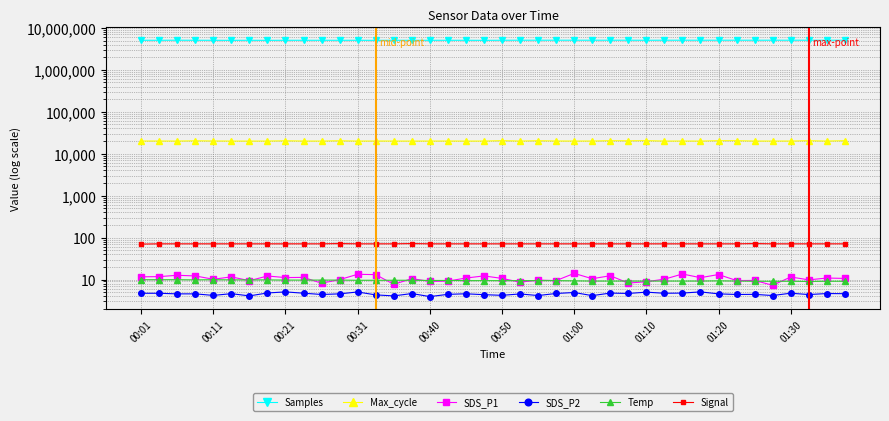

How many lines are shown in the chart?

6